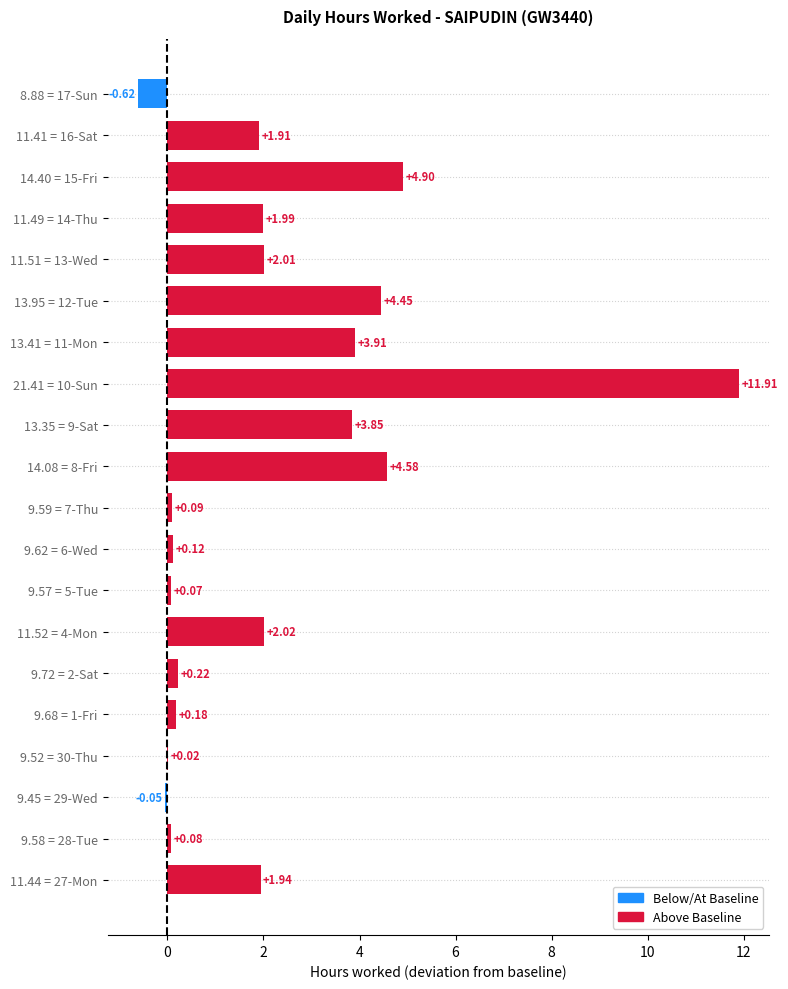

What is the maximum value shown in the chart?

11.9